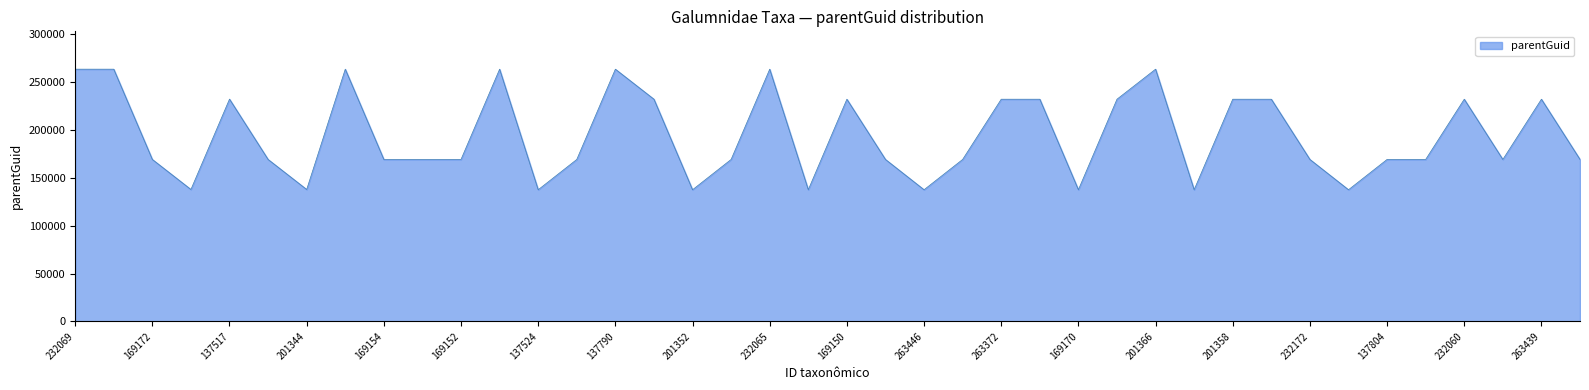

What is the difference between the maximum and minimum values?

125935